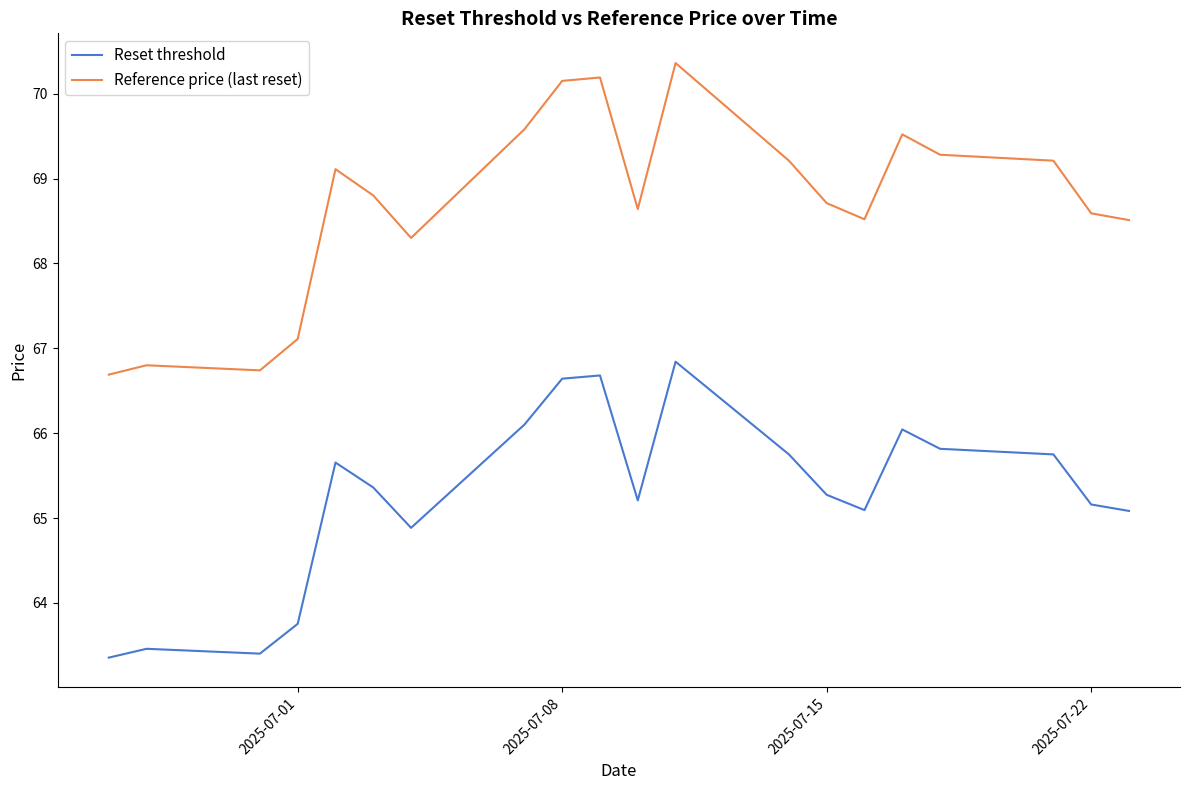

Which series has the largest range (max minus min)?

Reference price (last reset)